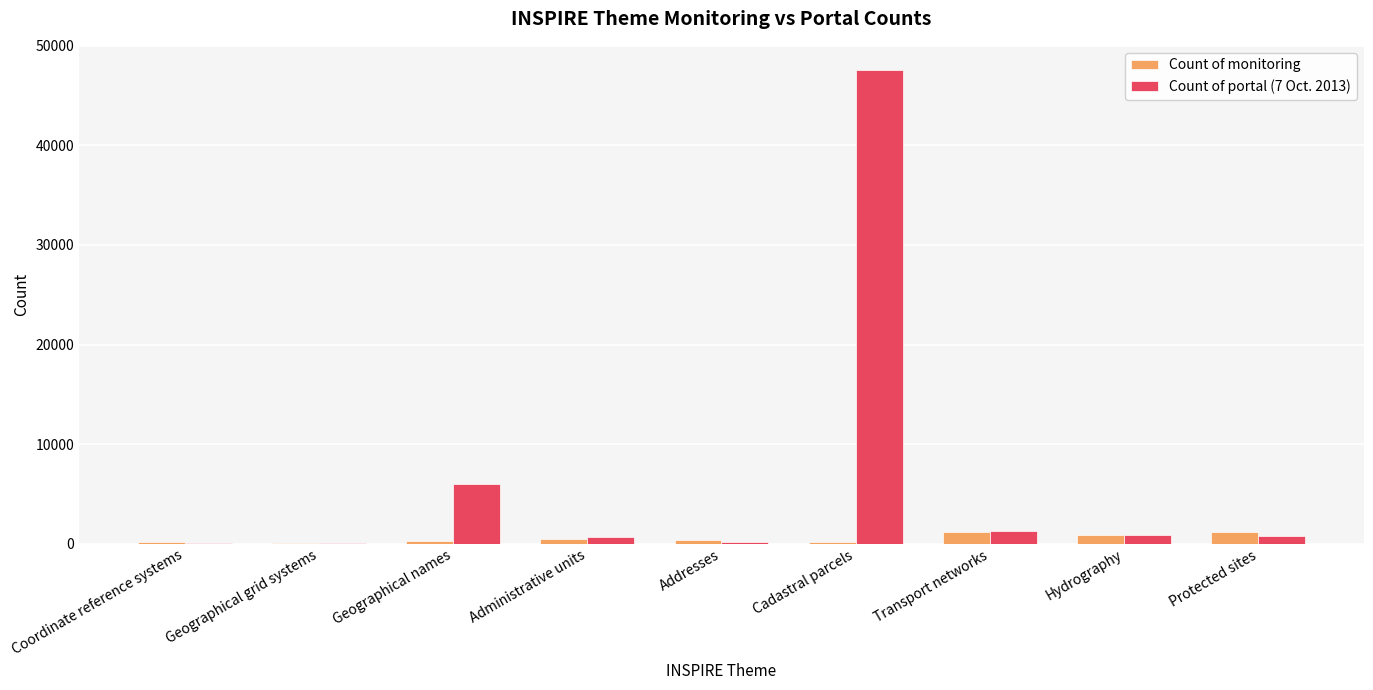

What is the approximate value of Count of monitoring at Geographical grid systems?

32